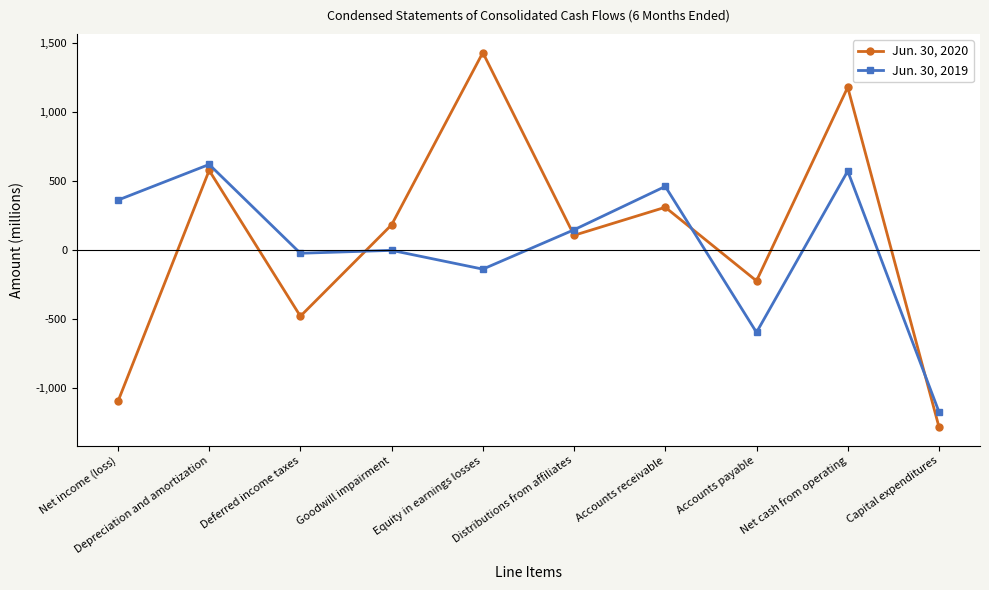

True or false: Jun. 30, 2020 and Jun. 30, 2019 intersect in this chart.

True